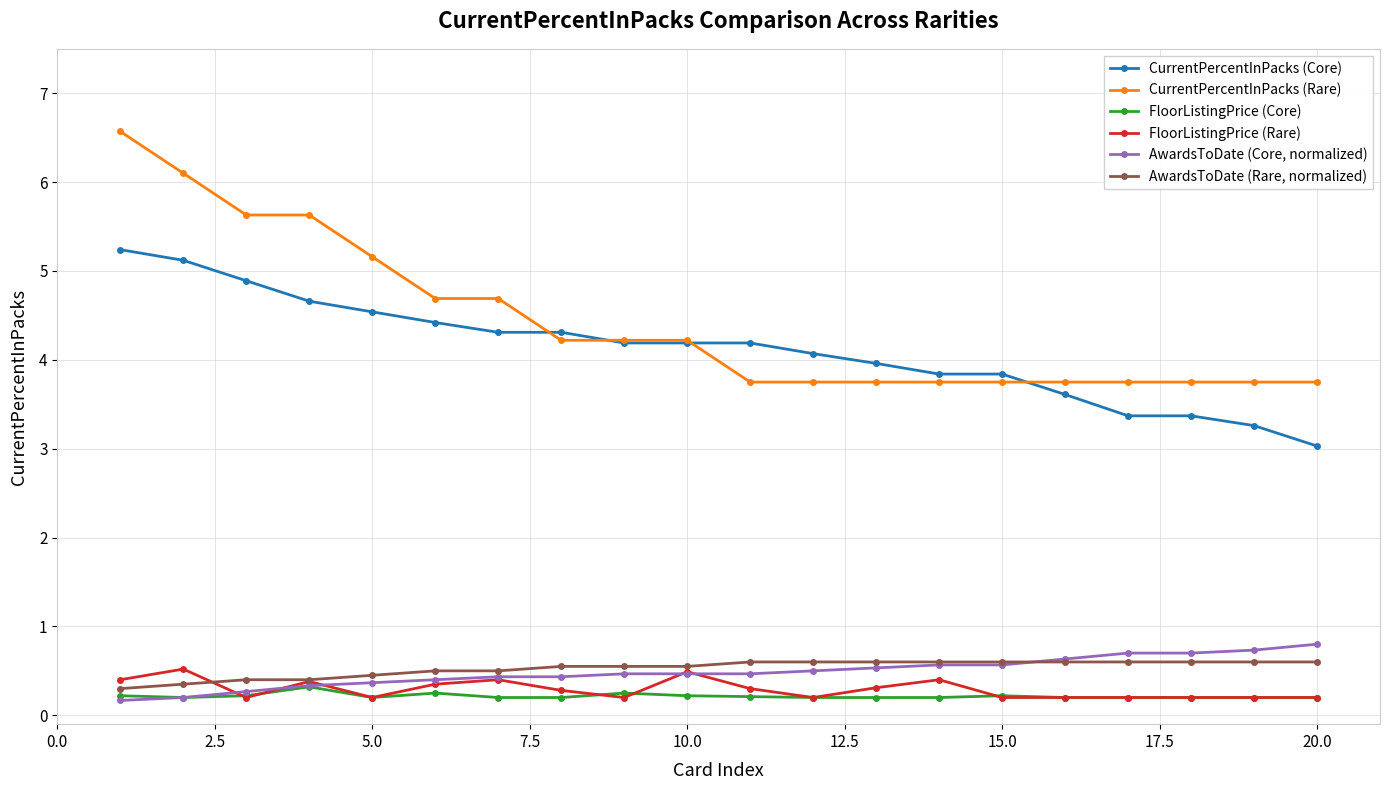

Rank the series by their maximum value, from lowest to highest.

FloorListingPrice (Core), FloorListingPrice (Rare), AwardsToDate (Rare, normalized), AwardsToDate (Core, normalized), CurrentPercentInPacks (Core), CurrentPercentInPacks (Rare)